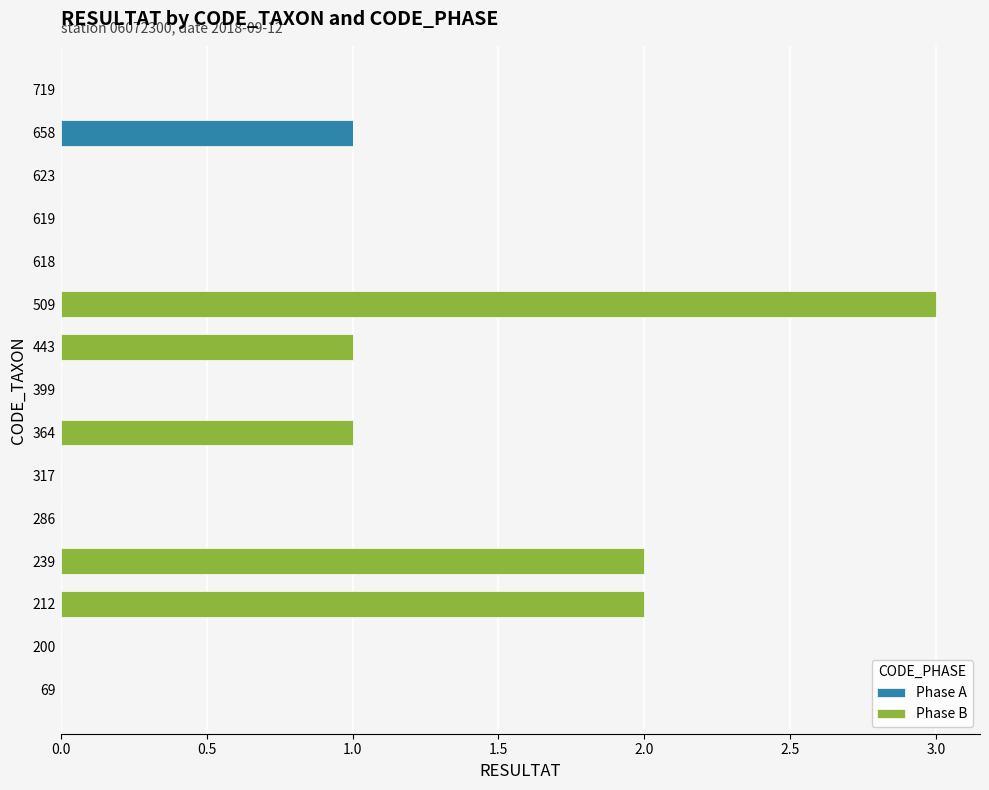

Count the number of data series in this chart.

2